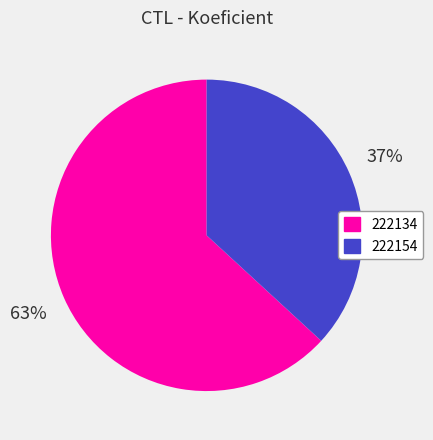

Count the number of slices in the pie.

2